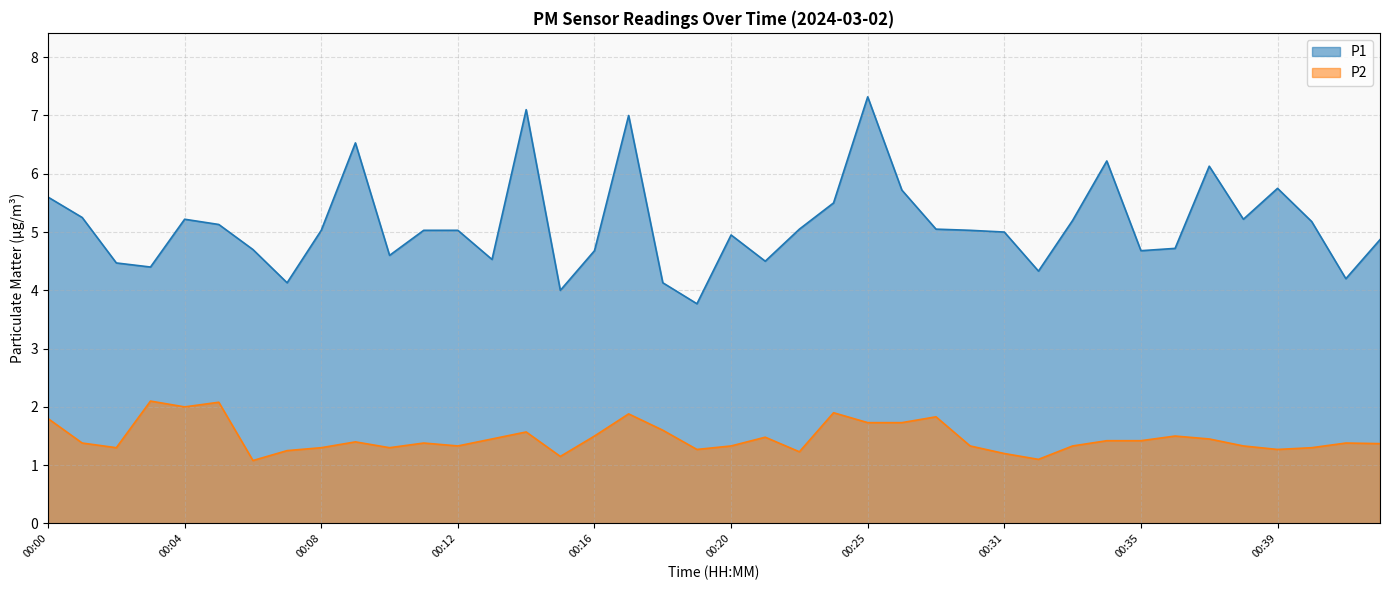

True or false: P2 has more than 1 interior local peaks.

True